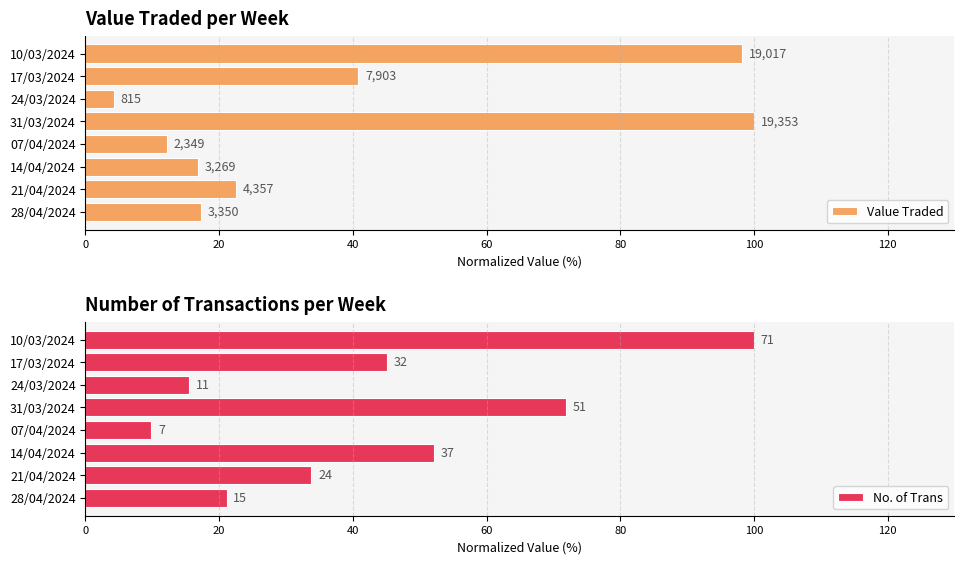

What is the sum of the No. of Trans values at 31/03/2024 and 21/04/2024?

105.6